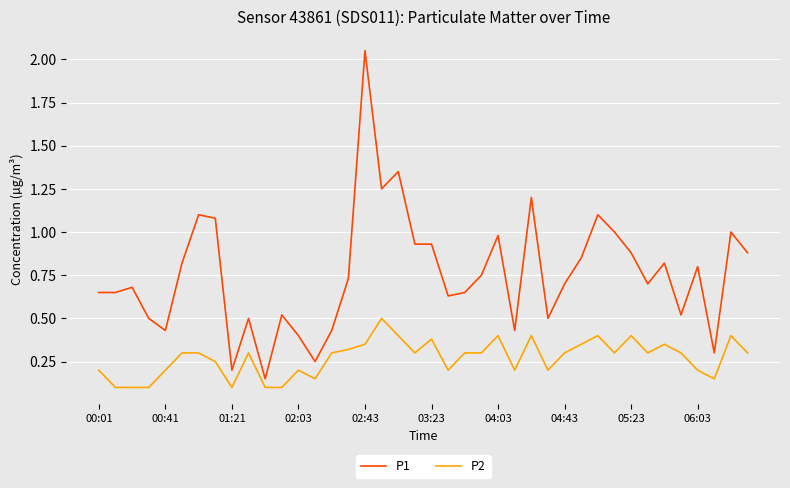

Which series has the largest total across all categories?

P1